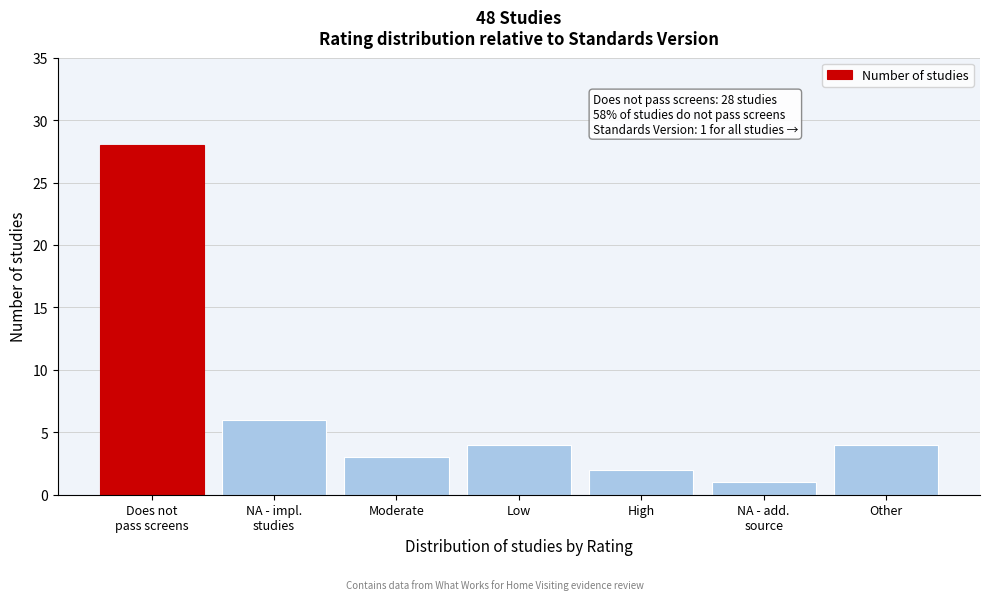

Reading left to right, transcribe all the data shown in this chart.

28	6	3	4	2	1	4